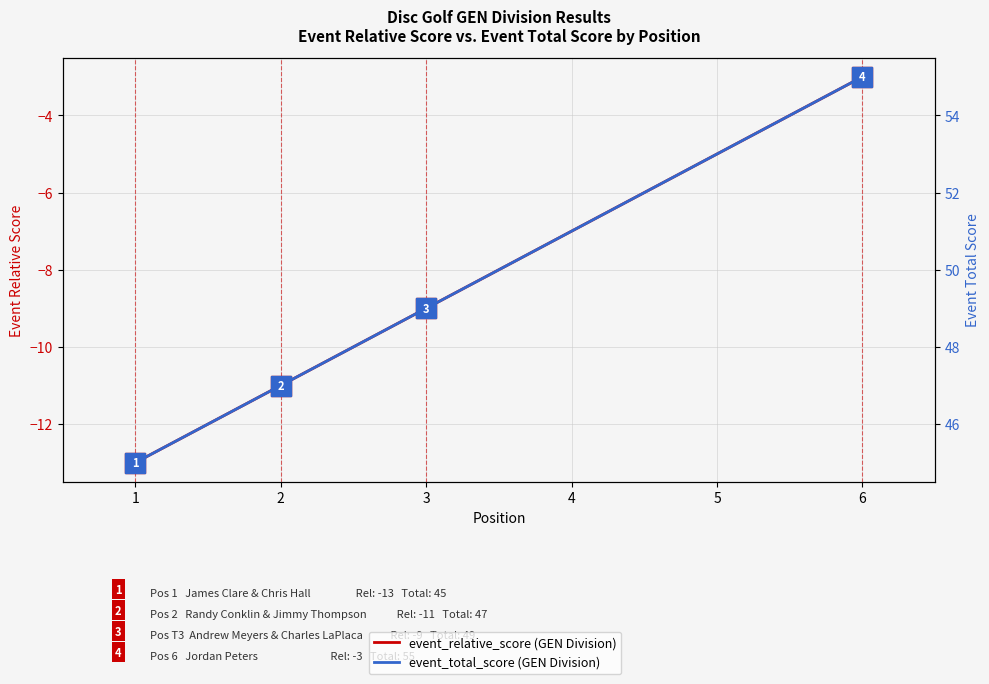

What is the maximum value for event_relative_score?

-3